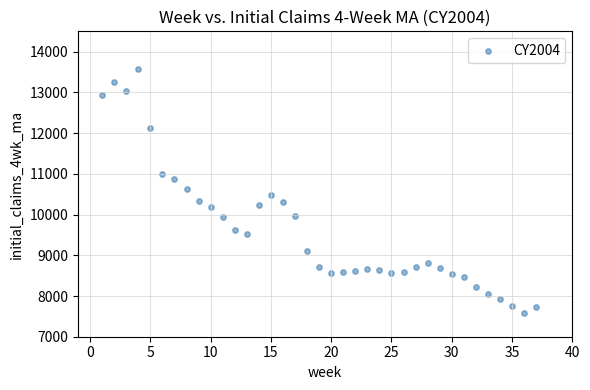

What is the range of X values (max minus min)?

36.0